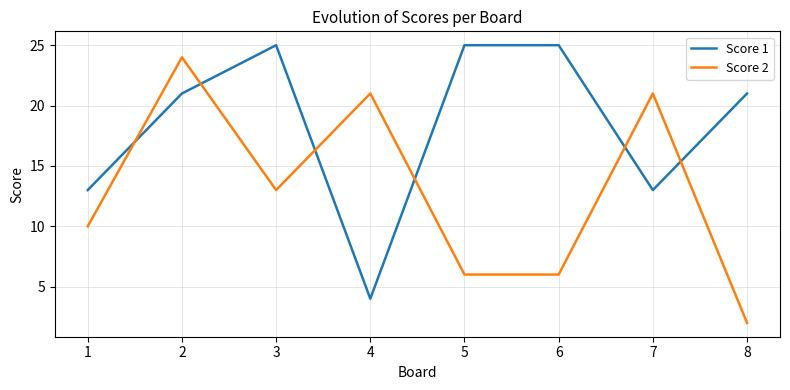

Which label corresponds to the smallest value in the chart?

8